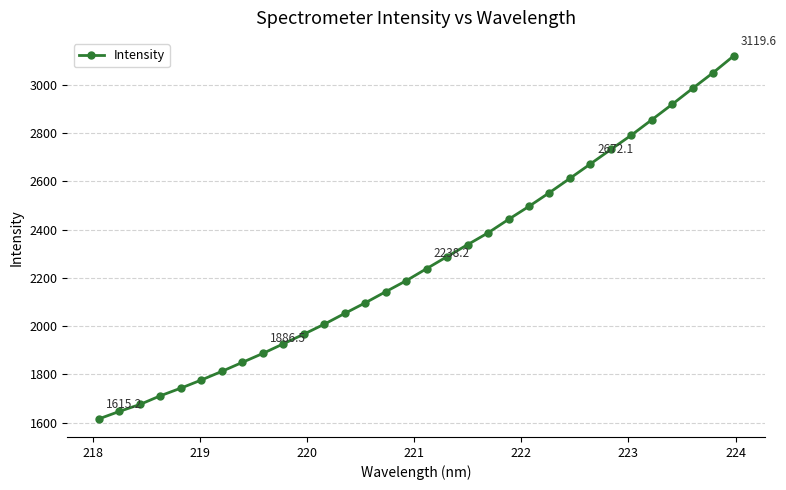

What is the difference between the maximum and minimum values?

1504.3